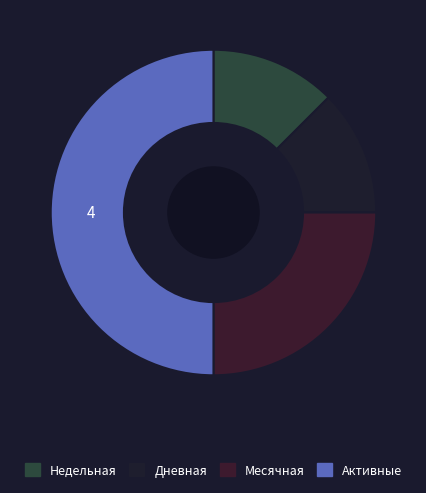

Is there any slice that represents more than half of the pie?

No